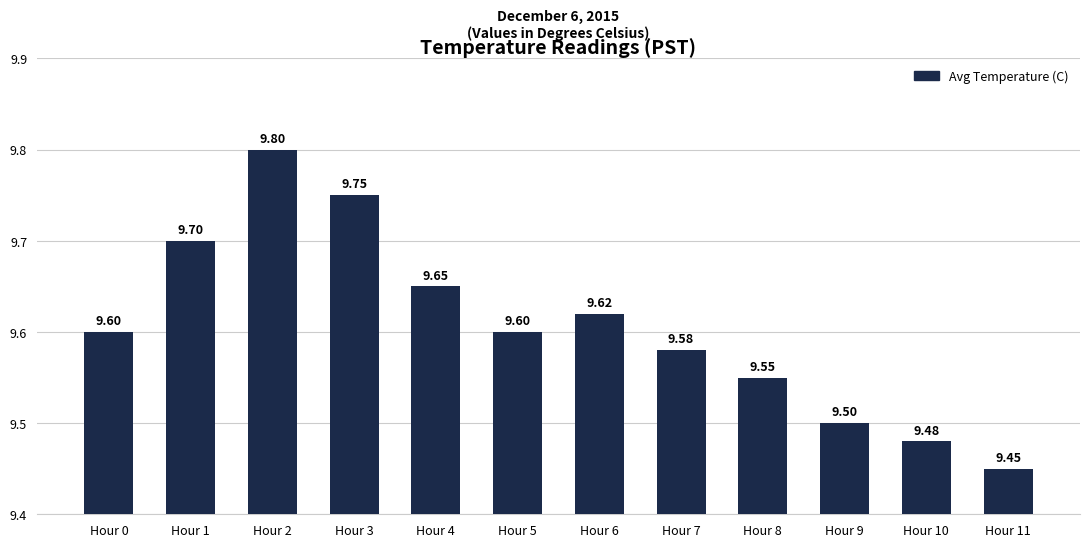

Read the value at Hour 1.

9.7